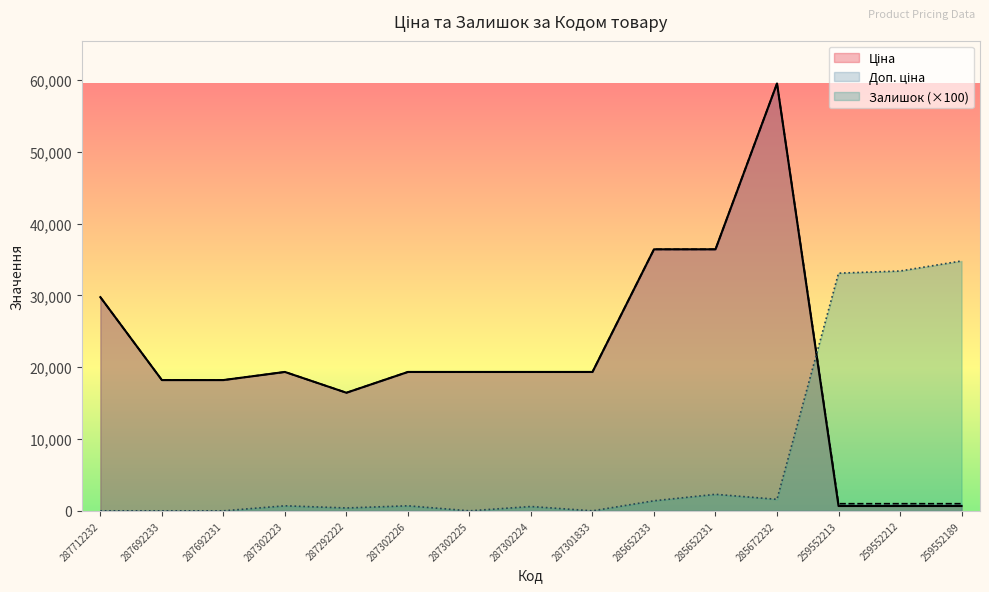

Reading left to right, list all the values displayed in this chart.

Ціна: 29761.5	18212.0	18212.0	19343.1	16448.2	19343.1	19343.1	19343.1	19343.1	36424.0	36424.0	59523.0	672.1	672.1	672.1
Доп. ціна: 29761.5	18212.0	18212.0	19343.1	16448.2	19343.1	19343.1	19343.1	19343.1	36424.0	36424.0	59523.0	992.7	992.7	992.7
Залишок: 0.0	0.0	0.0	700.0	400.0	700.0	0.0	600.0	0.0	1400.0	2300.0	1600.0	33100.0	33400.0	34800.0